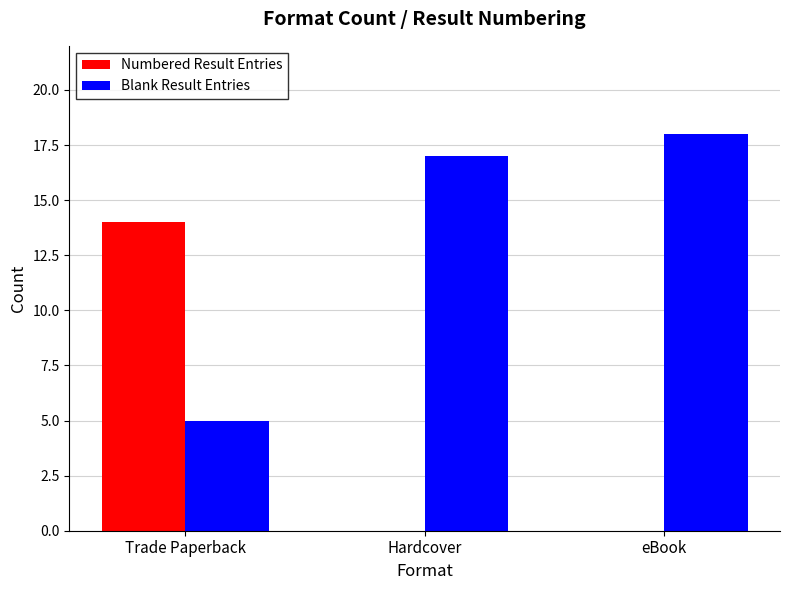

What is the spread (max minus min) of values at Trade Paperback?

9